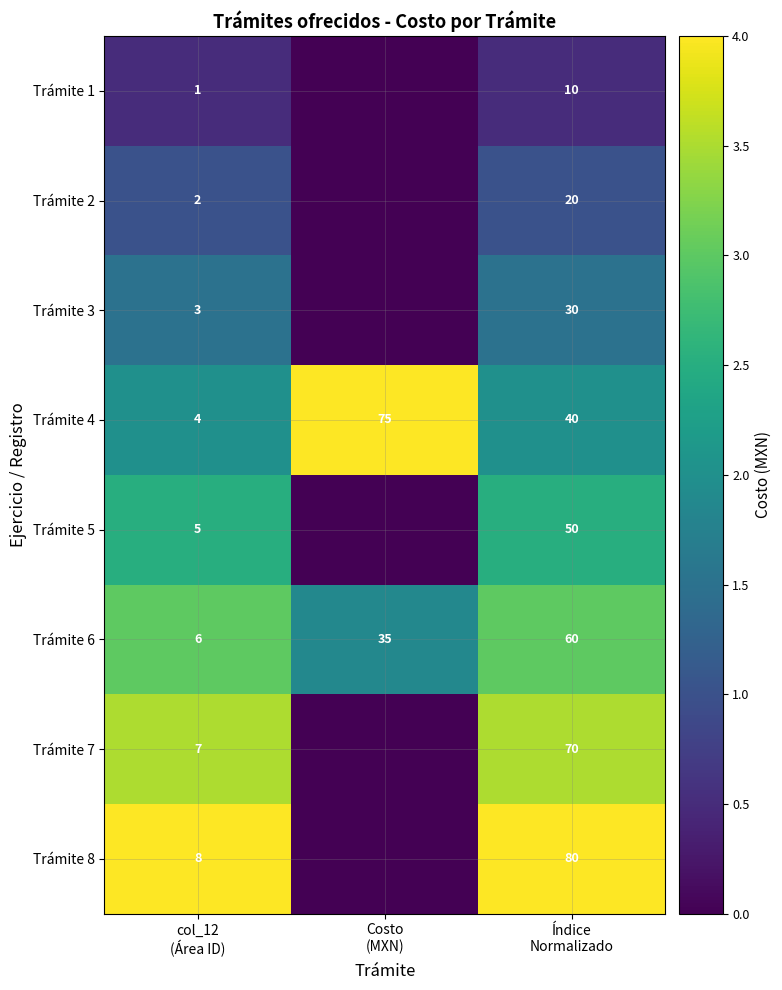

What is the maximum value for Trámite 6?

60